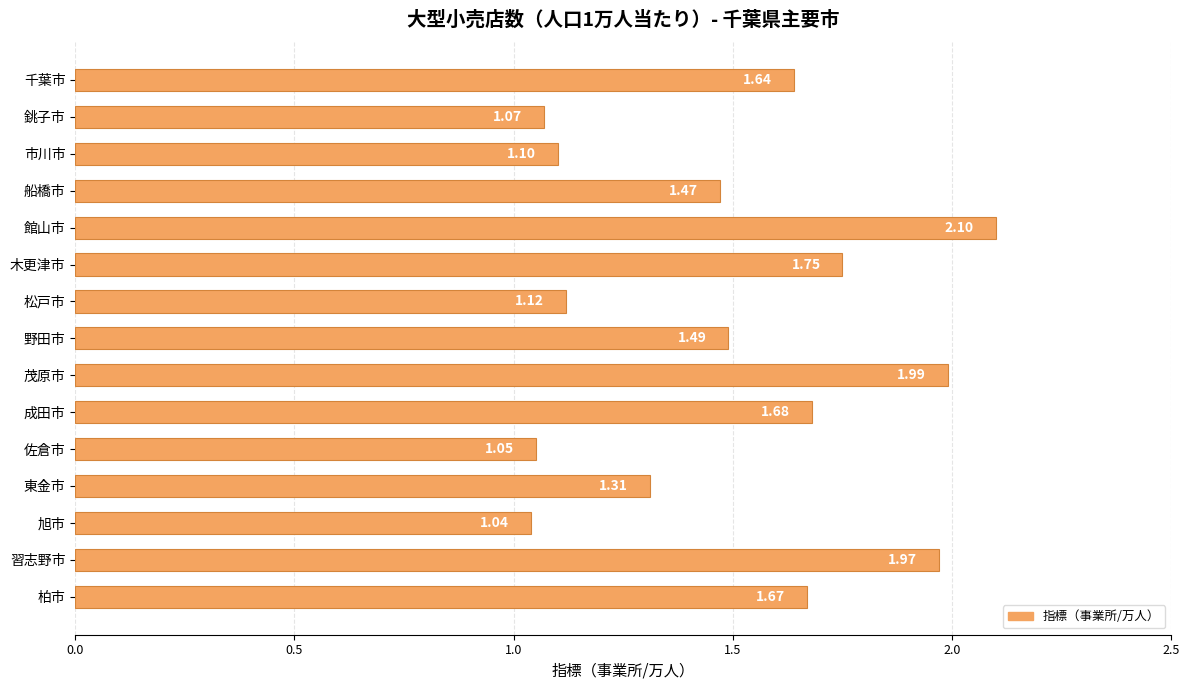

What is the label of the 2nd bar from the top?

銚子市